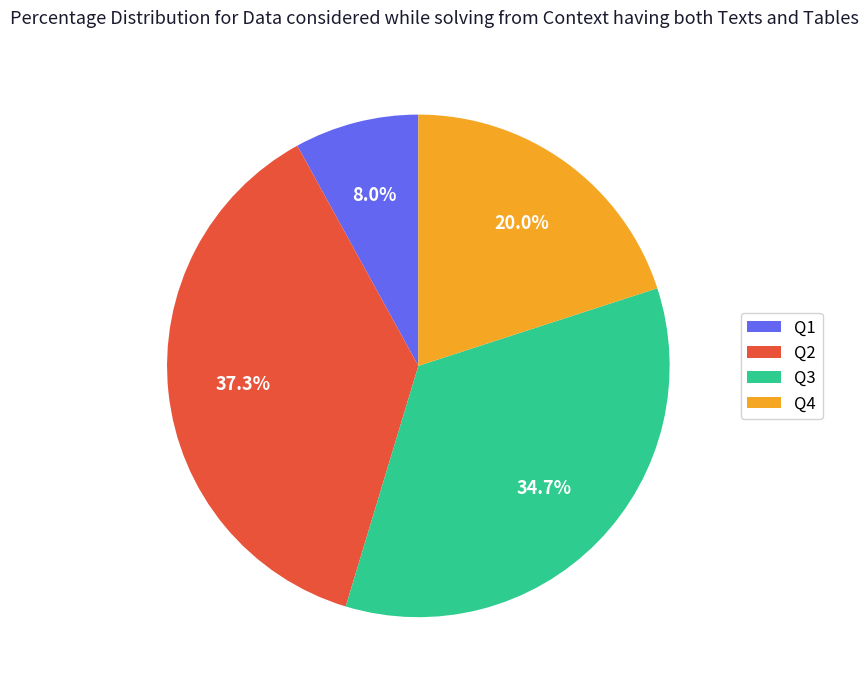

Does Q4 represent more than half of the total?

No